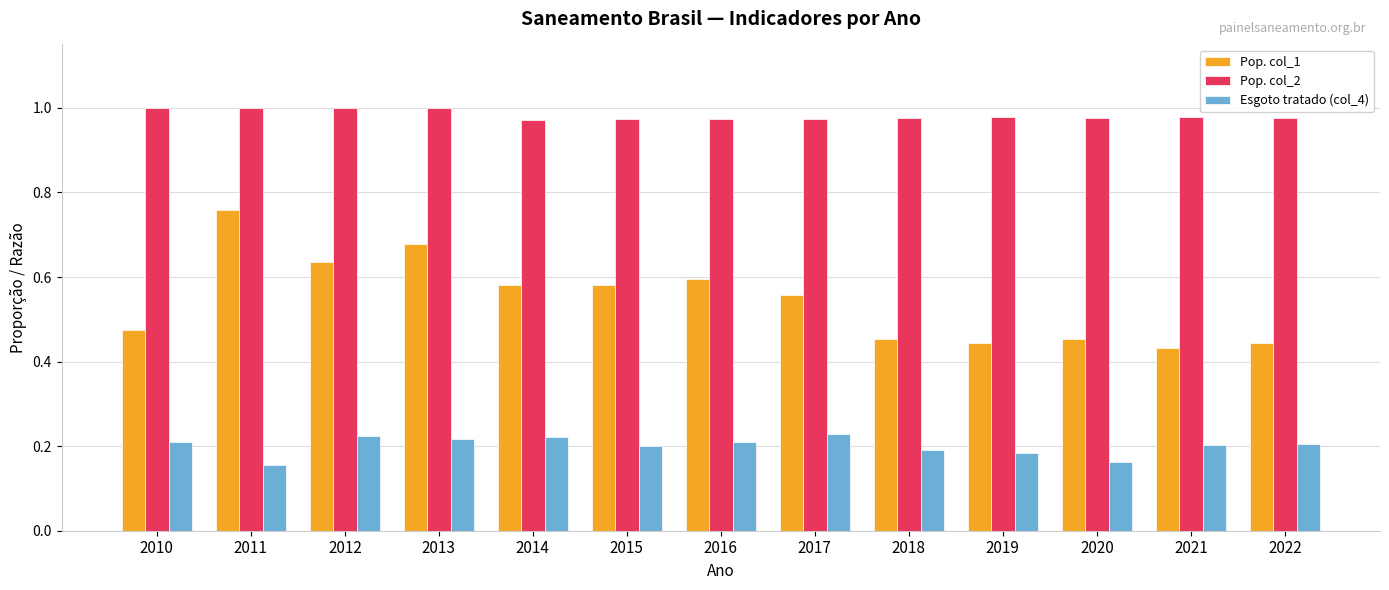

What is the total value across all series at 2016?

1.8